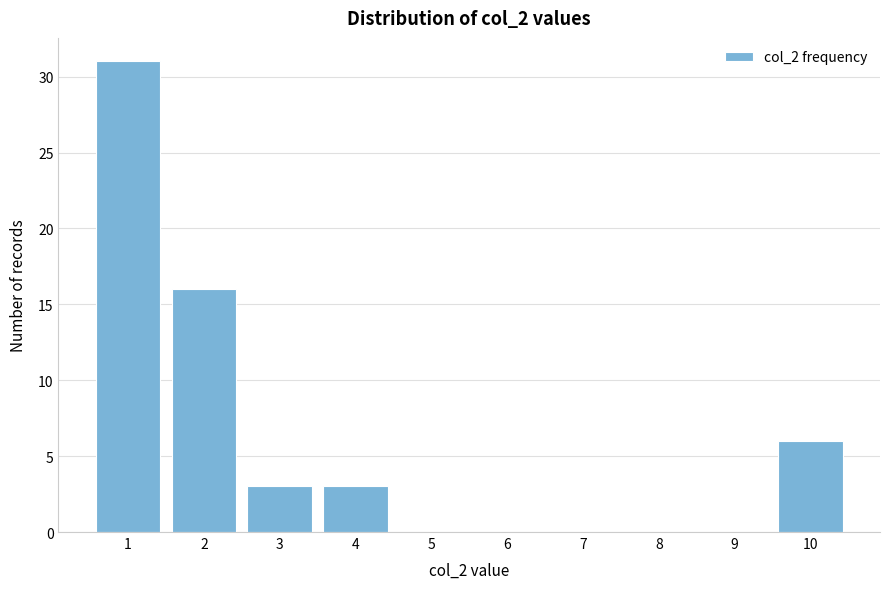

Reading left to right, what are all the values shown in this chart?

1=31	2=16	3=3	4=3	5=0	6=0	7=0	8=0	9=0	10=6